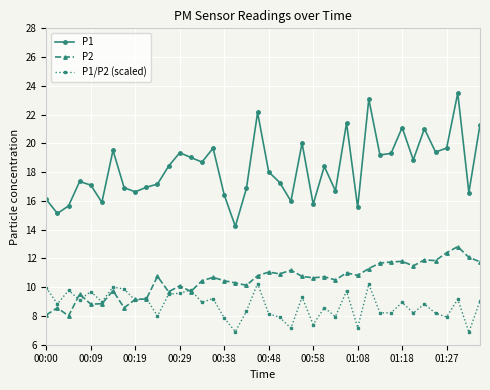

Which series has the largest range (max minus min)?

P1